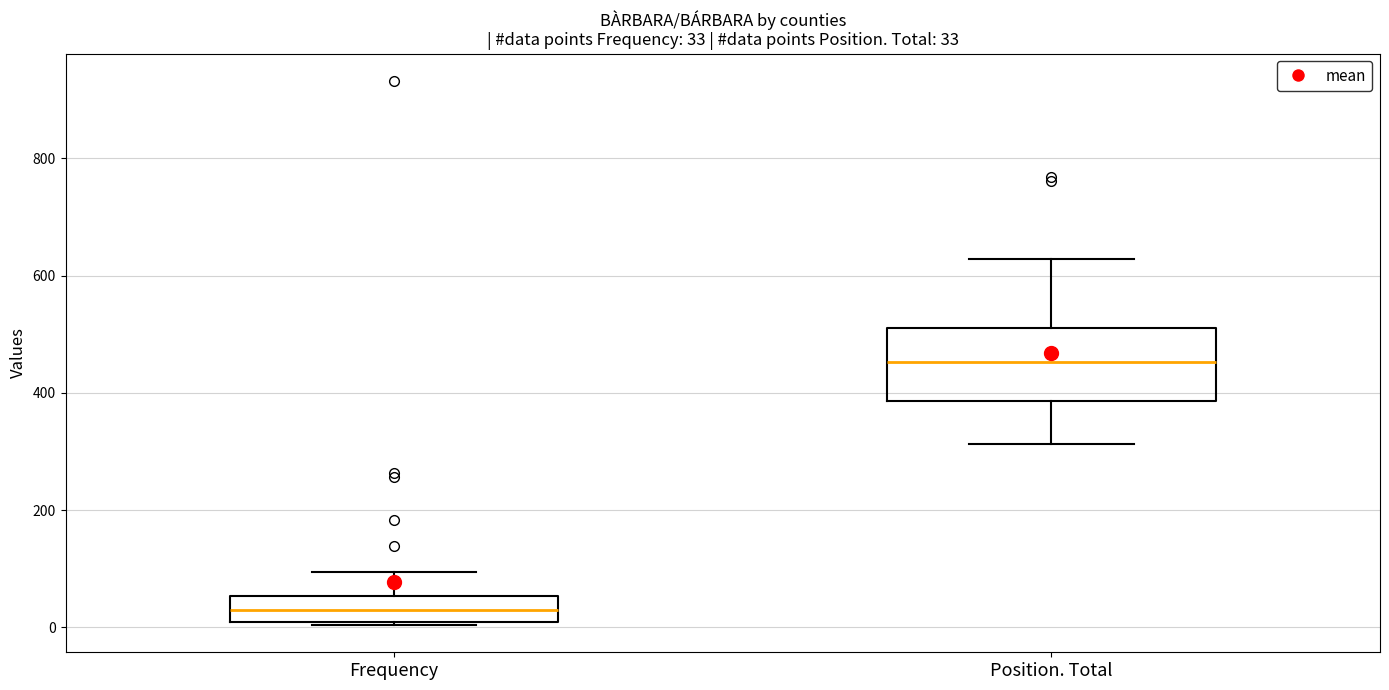

Comparing the boxes themselves (not the whiskers), which one is the tallest?

Position. Total